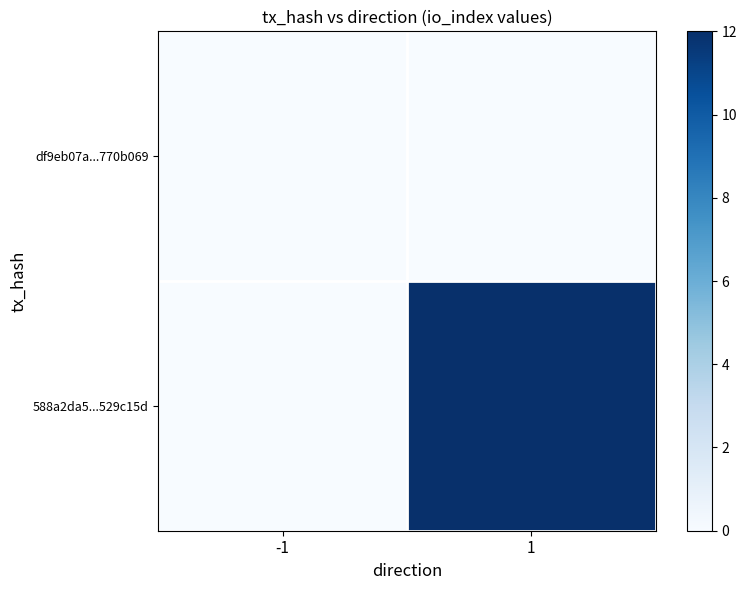

Between 1 and -1, which is larger?

1